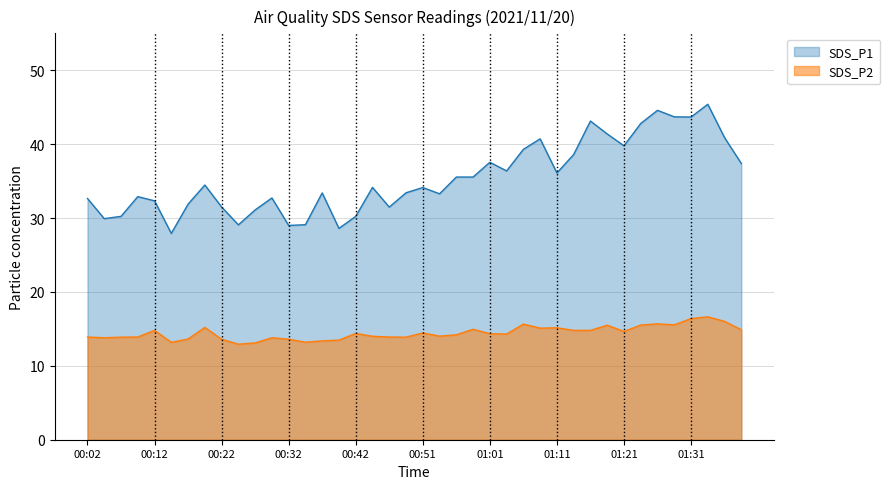

What is the sum of the SDS_P1 values at 00:24 and 01:26?

73.7